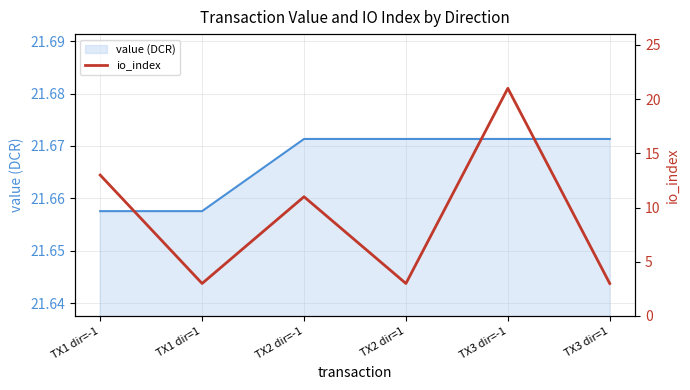

At which label does the data first exceed 11?

TX1 dir=-1